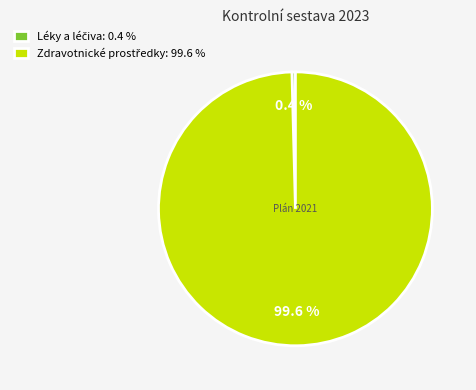

Is there a majority slice in this chart?

Yes